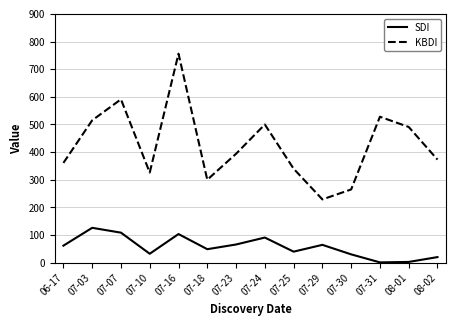

In SDI, how many points are lower than both neighbors (excluding endpoints)?

4